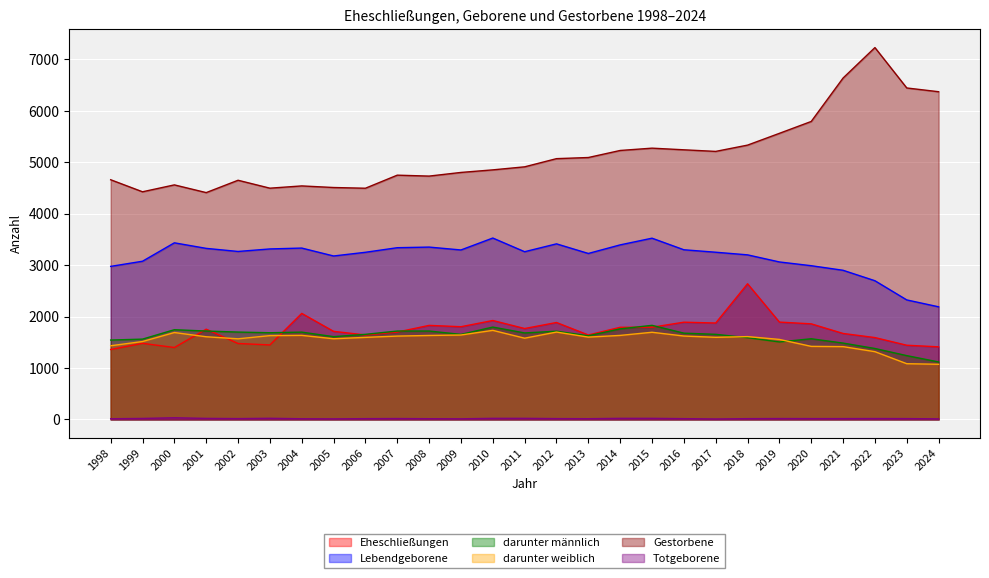

What is the spread (max minus min) of values at 2018?

5317